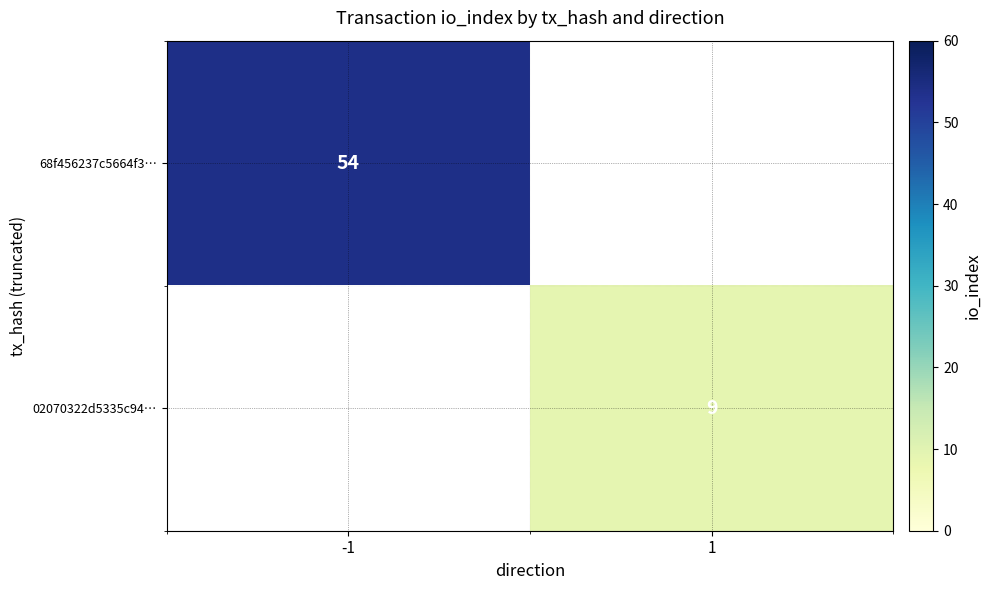

Which category has the highest value in the 68f456237c5664f3… series?

-1